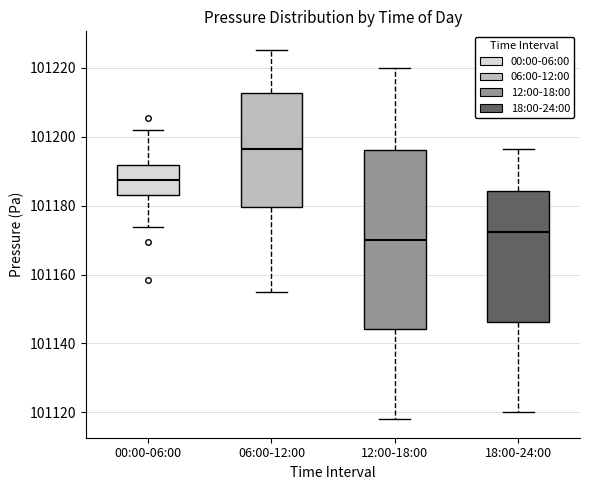

Reading left to right, read every box against the y-axis: the position of its median line, the range the box covers, and the ends of its whiskers. The values are not printed on the chart, so give them approximately, as read against the axis.

00:00-06:00: median 101188, box 101184 to 101192, whiskers 101174 to 101202
06:00-12:00: median 101196, box 101180 to 101212, whiskers 101156 to 101226
12:00-18:00: median 101170, box 101144 to 101196, whiskers 101118 to 101220
18:00-24:00: median 101172, box 101146 to 101184, whiskers 101120 to 101196